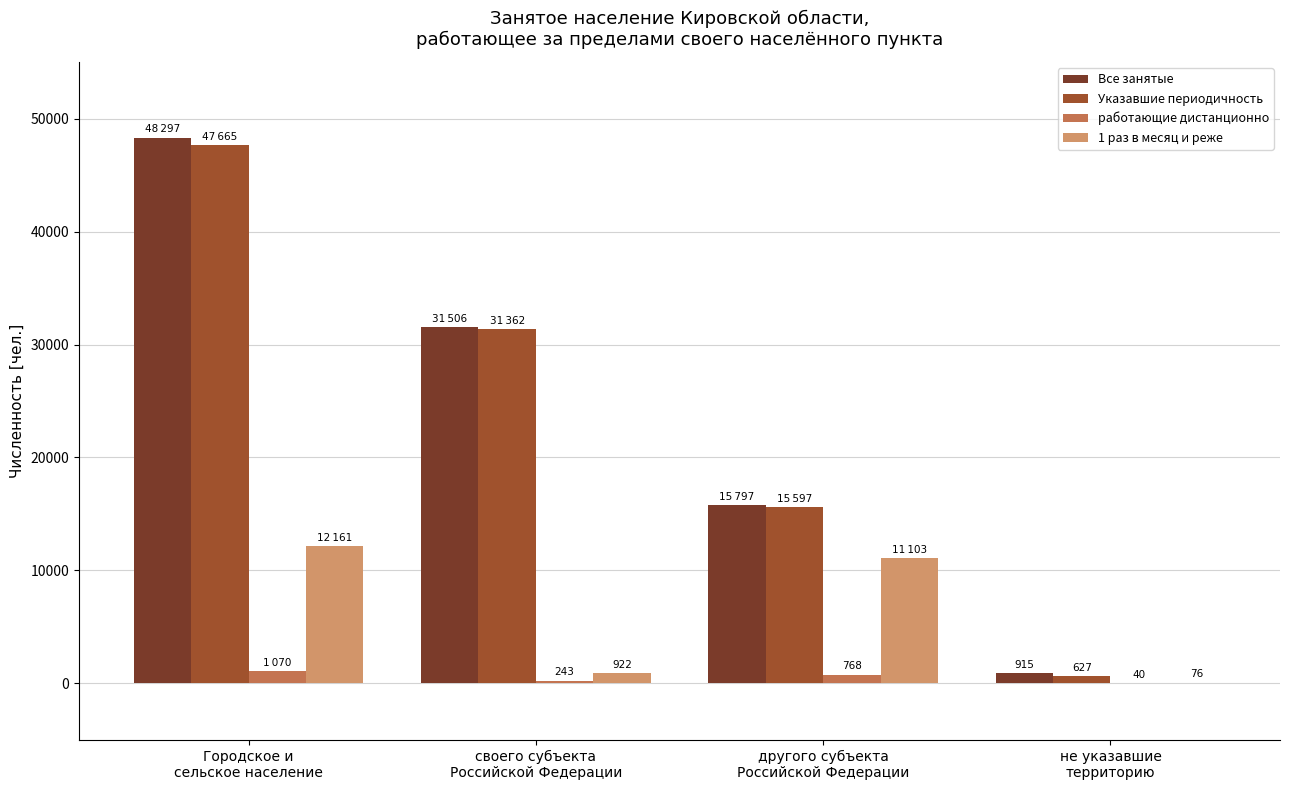

What is the maximum value shown in the chart?

48297